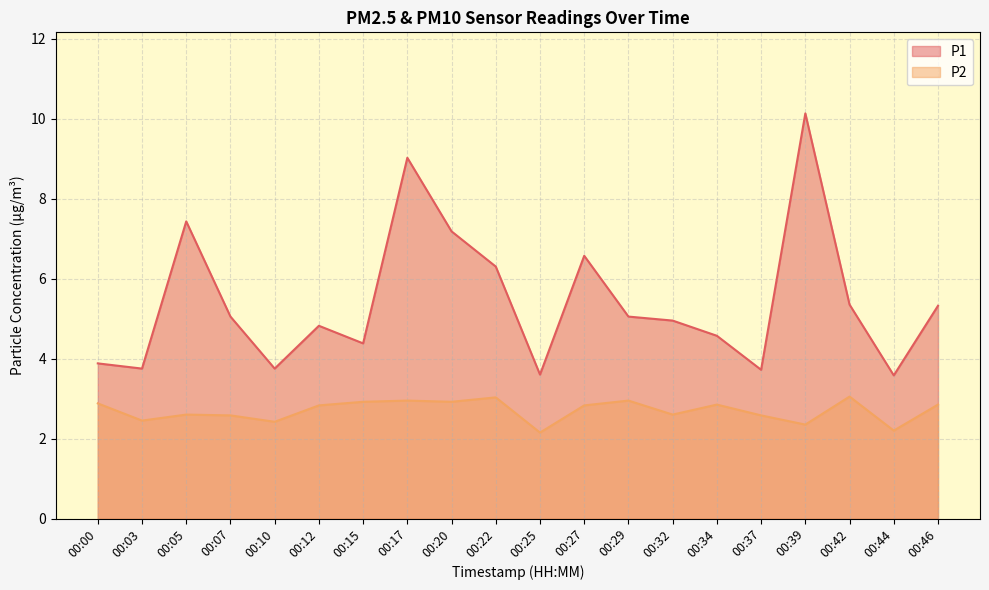

How many series are shown in this chart?

2